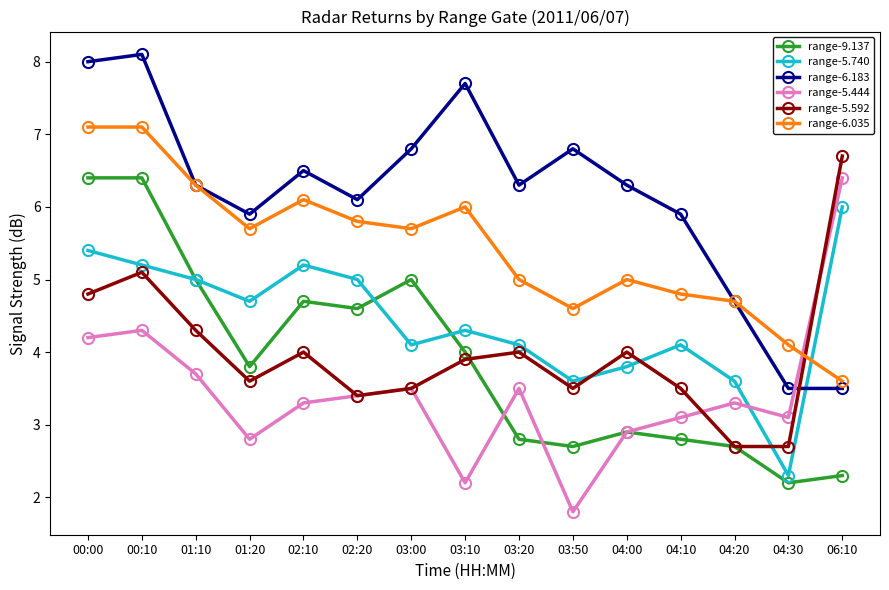

What is the label of the 5th point from the left?

02:10